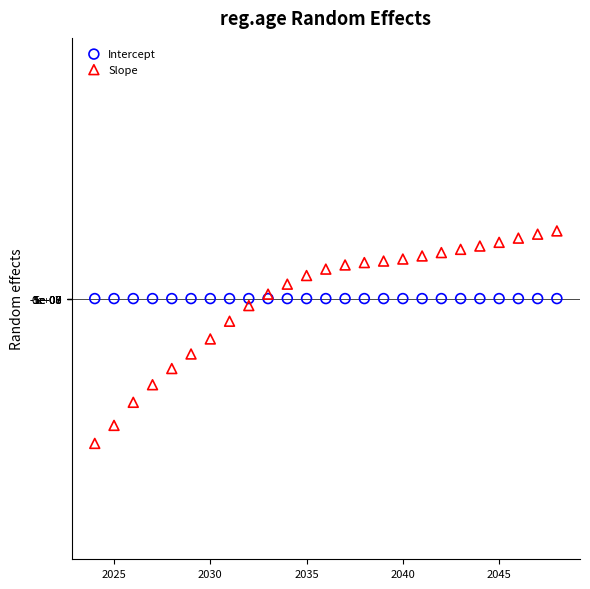

What are all the series names shown in the legend?

Intercept, Slope